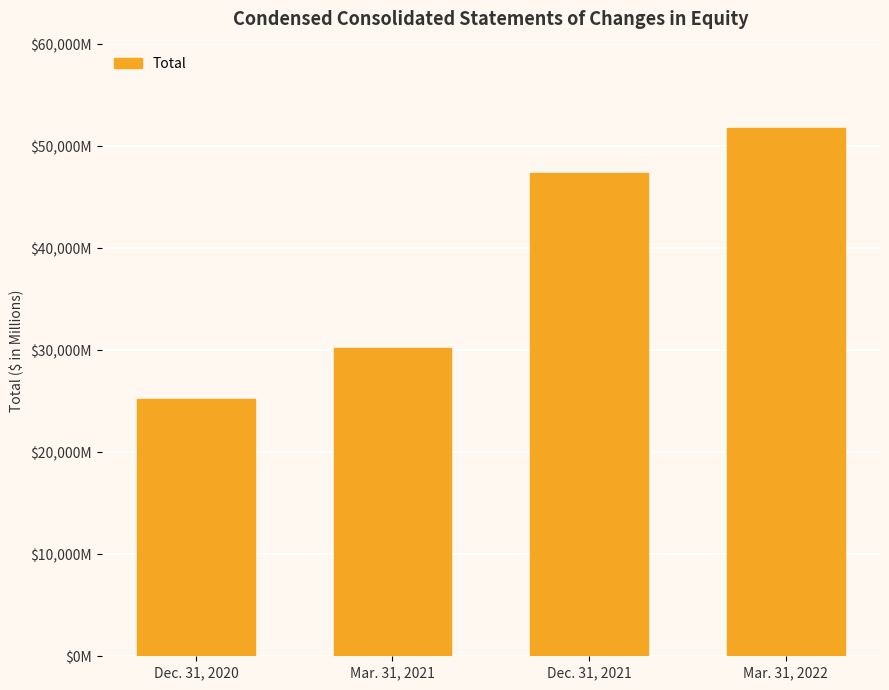

What is the label of the 4th bar from the right?

Dec. 31, 2020